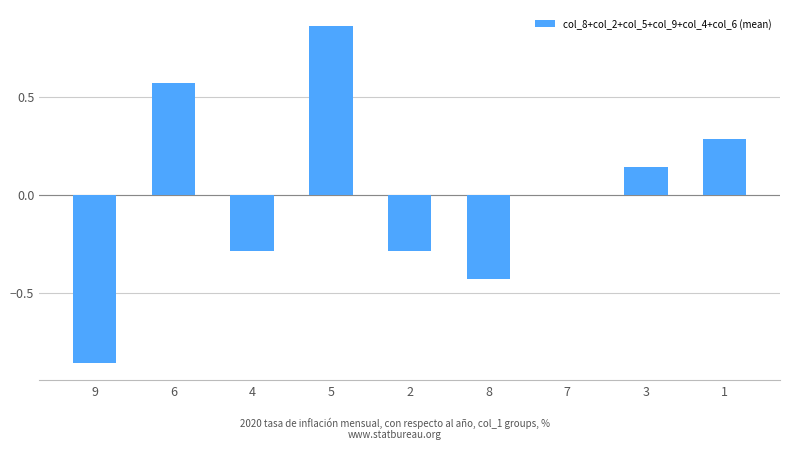

What is the change in value from 8 to 7?

+0.4